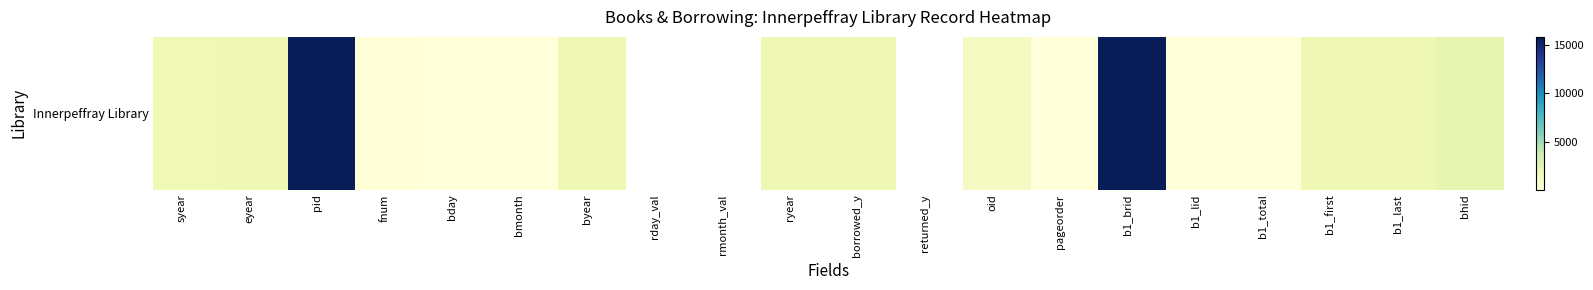

What is the difference between the second highest and minimum values?

2332.0